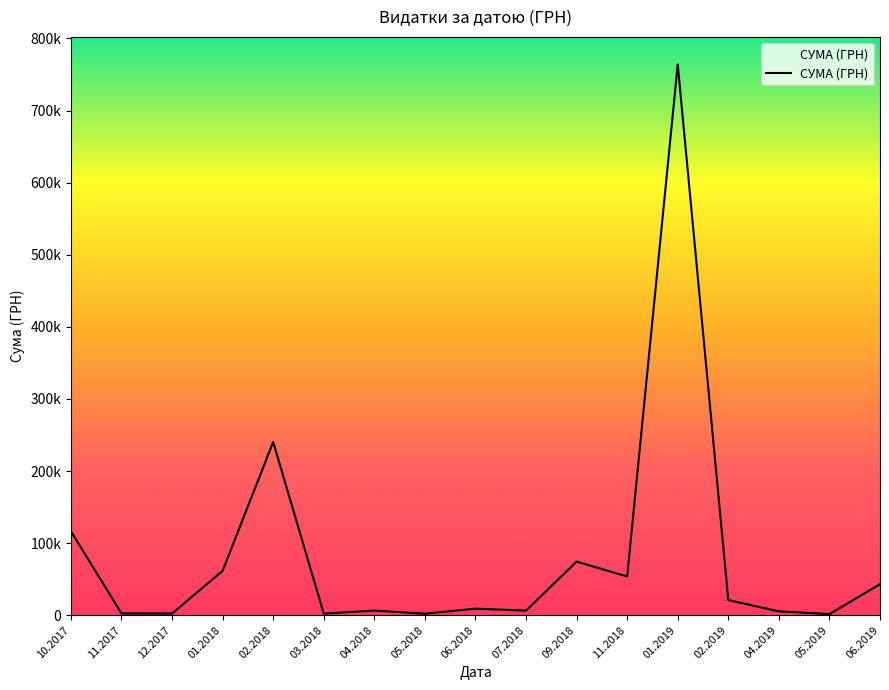

Reading left to right, what are all the values shown in this chart?

10.2017=116458.5	11.2017=2485.0	12.2017=2276.0	01.2018=61501.8	02.2018=240317.6	03.2018=2155.4	04.2018=6439.9	05.2018=2011.0	06.2018=9101.5	07.2018=6367.5	09.2018=74320.0	11.2018=53639.2	01.2019=763991.5	02.2019=20945.0	04.2019=5277.5	05.2019=1536.8	06.2019=42954.0